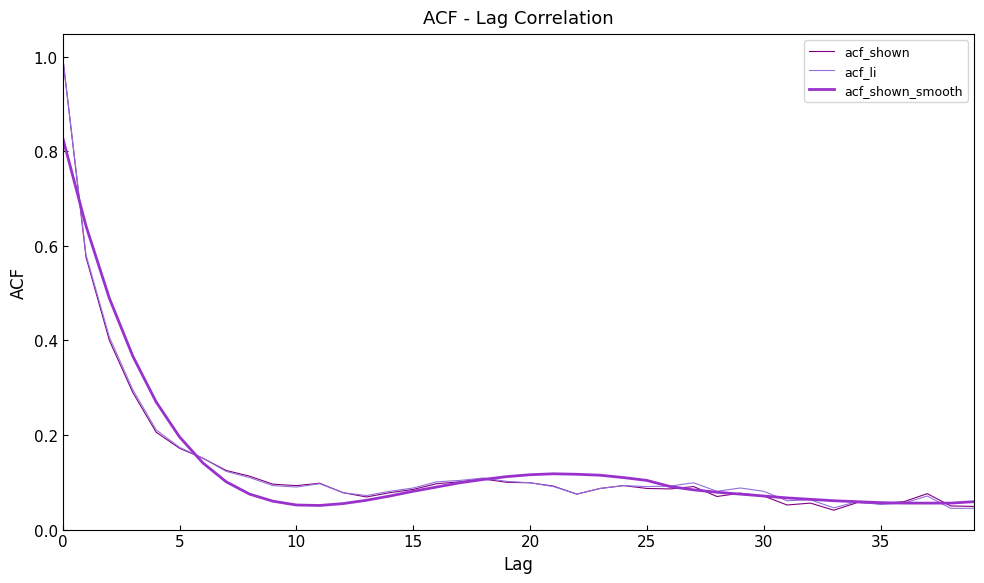

What is the greatest value displayed?

1.0